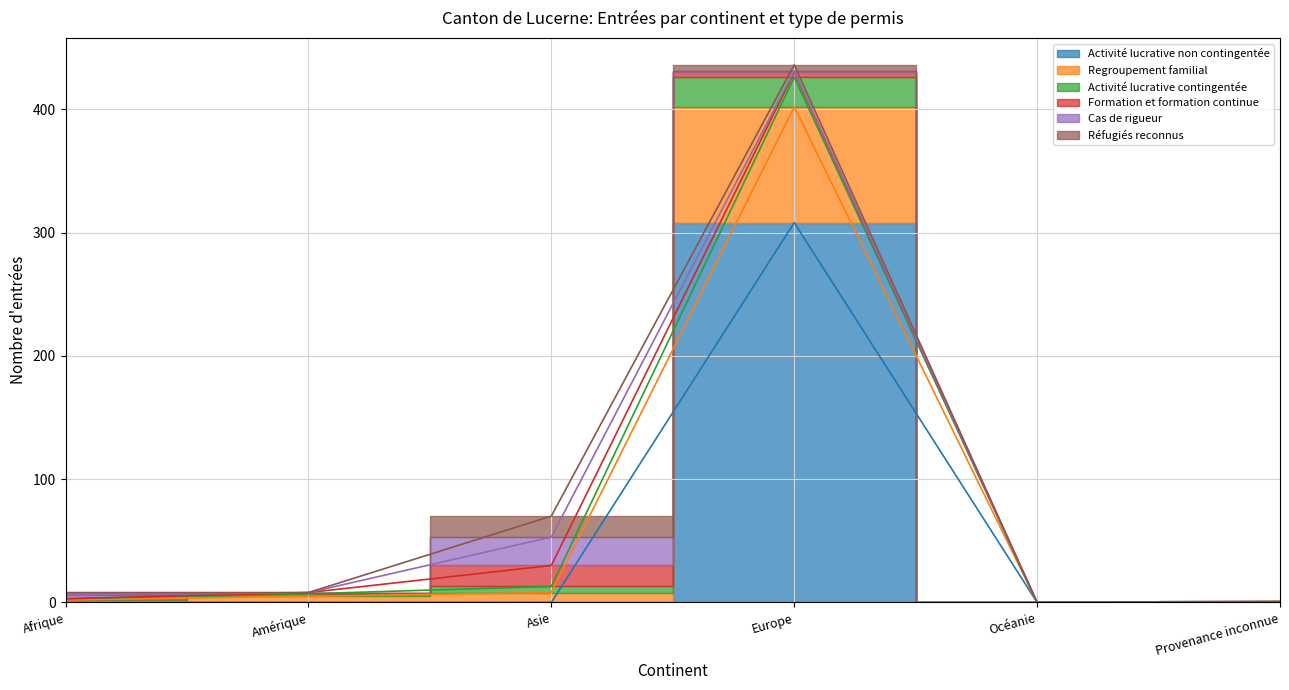

Is this an area chart (filled region under the line)?

No